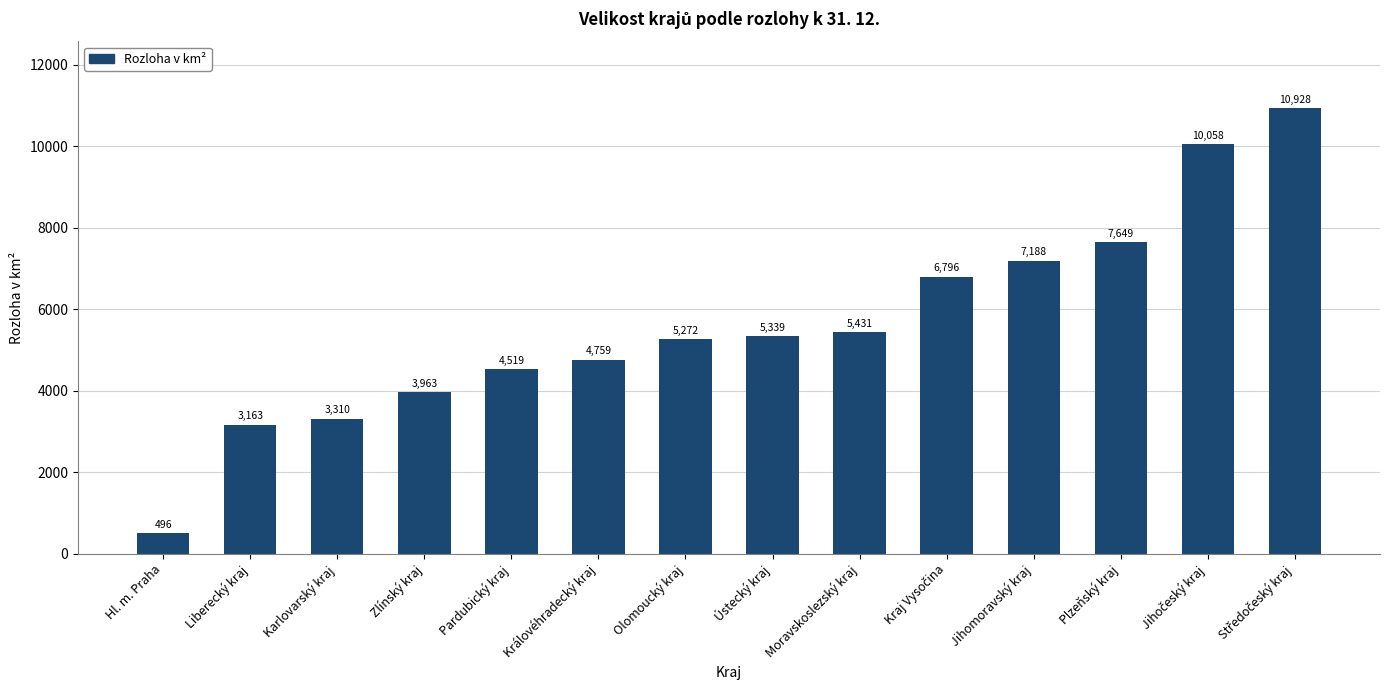

How many series are shown in this chart?

1